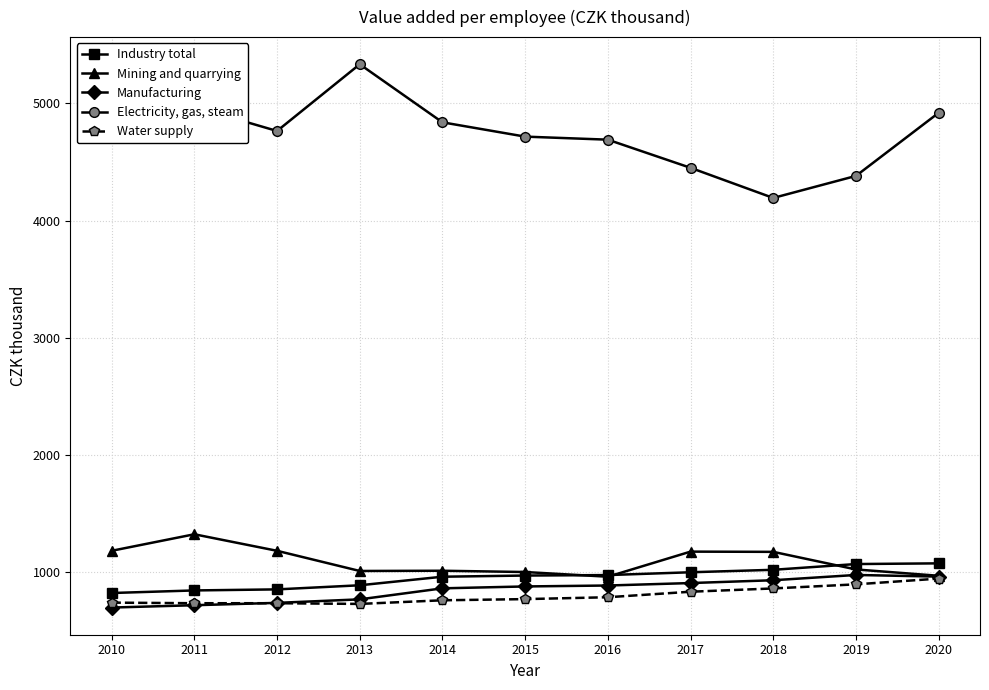

What is the value of the Electricity, gas, steam point at the 6th from the left?

4716